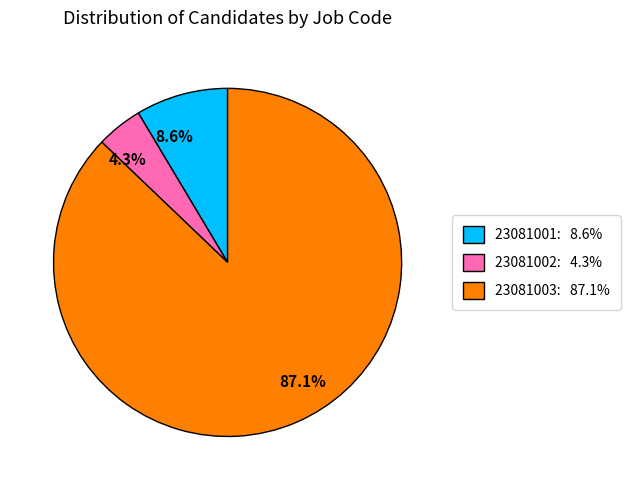

How many segments does this pie chart have?

3